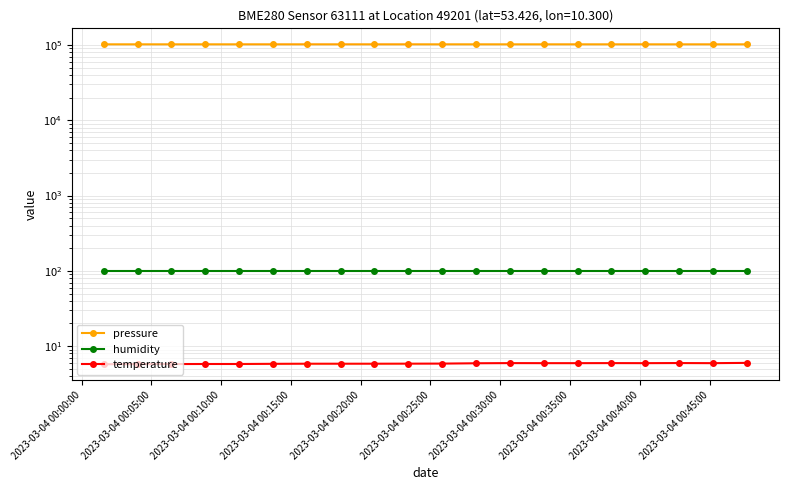

Rank the series by their maximum value, from highest to lowest.

pressure, humidity, temperature